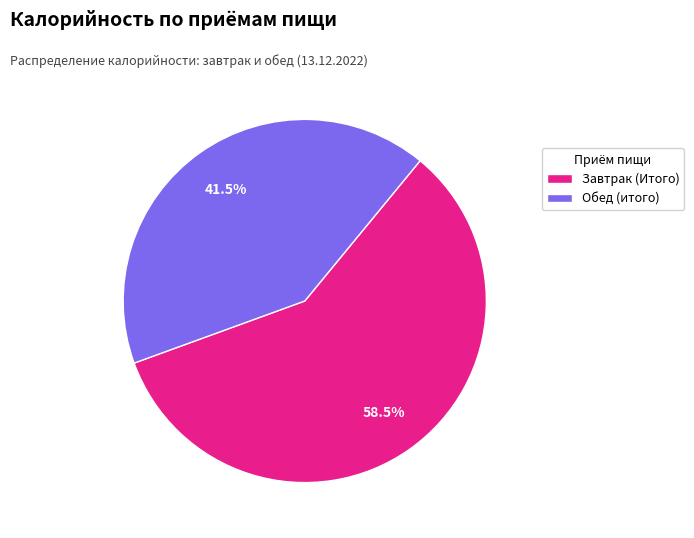

How many slices are in this pie chart?

2